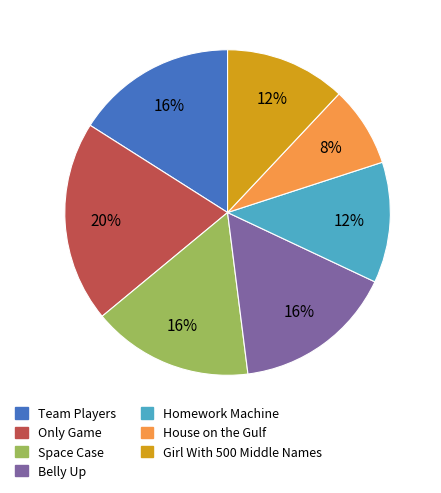

To the nearest percent, what is the average slice percentage?

14%